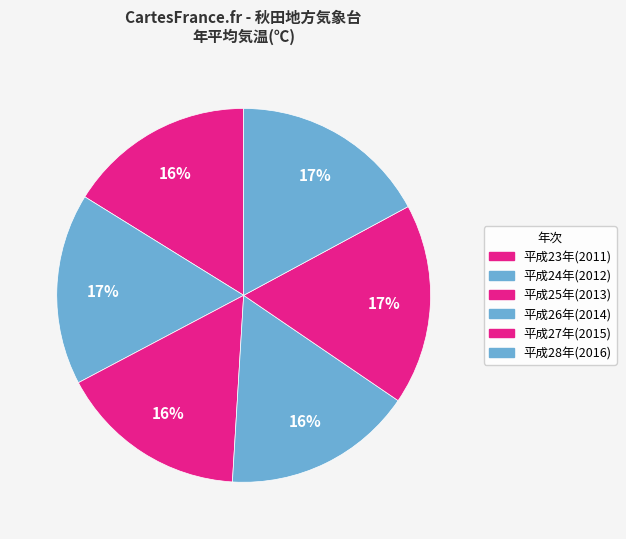

True or false: 平成23年(2011) accounts for 2% of the total.

False